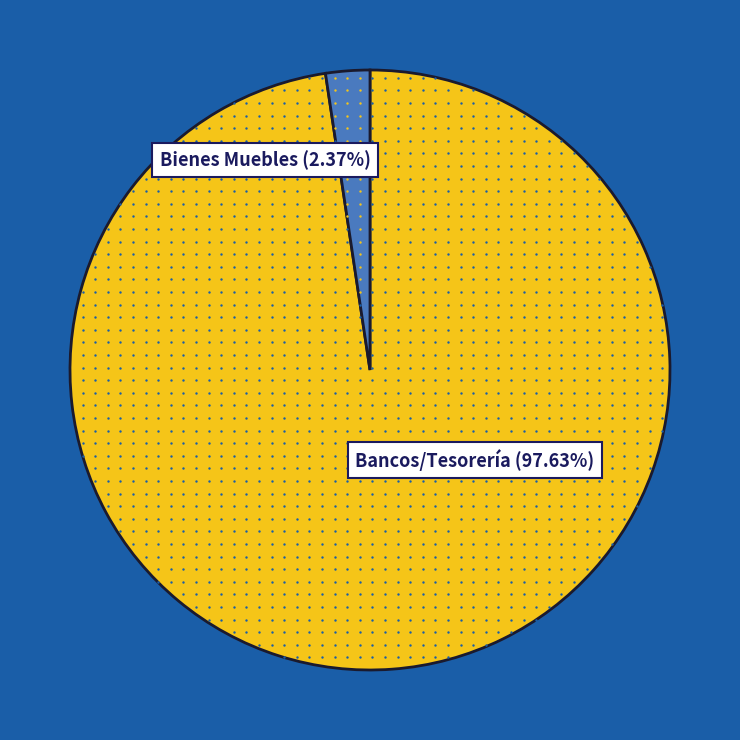

To the nearest percent, what is the combined percentage of Bancos/Tesorería and Vehículos y Equipo de Transporte?

98%